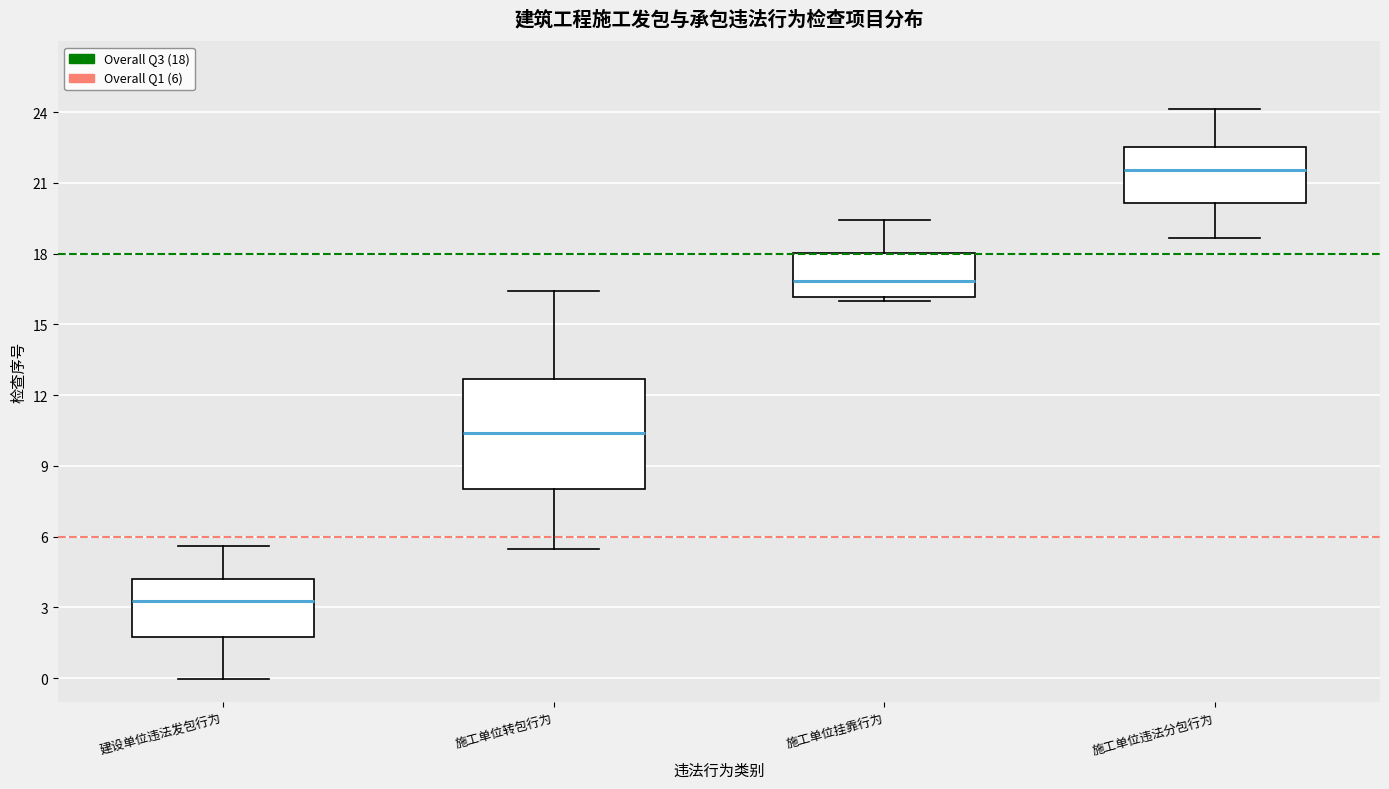

Reading left to right, read every box against the y-axis: the position of its median line, the range the box covers, and the ends of its whiskers. The values are not printed on the chart, so give them approximately, as read against the axis.

建设单位违法发包行为: median 3.5, box 2.0 to 4.0, whiskers 0.0 to 5.5
施工单位转包行为: median 10.5, box 8.0 to 12.5, whiskers 5.5 to 16.5
施工单位挂靠行为: median 17.0, box 16.0 to 18.0, whiskers 16.0 (just below the box's lower edge) to 19.5
施工单位违法分包行为: median 21.5, box 20.0 to 22.5, whiskers 18.5 to 24.0